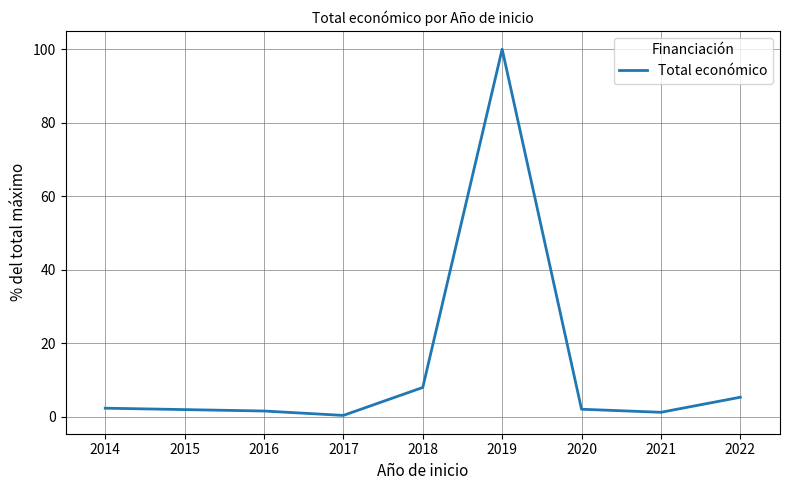

What is the change in value from 2017 to 2018?

+7.6